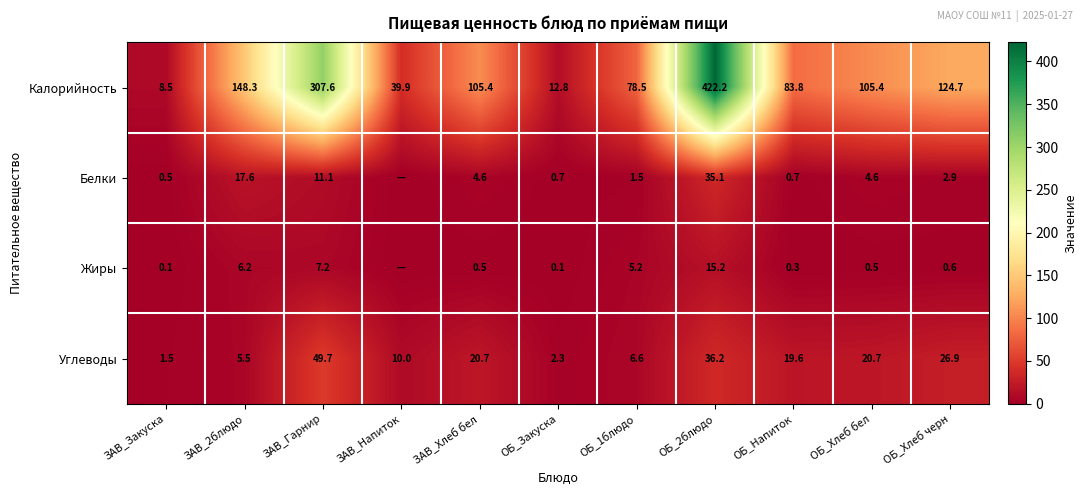

The value of Углеводы at ЗАВ_Хлеб бел is 29.6. True or false?

False